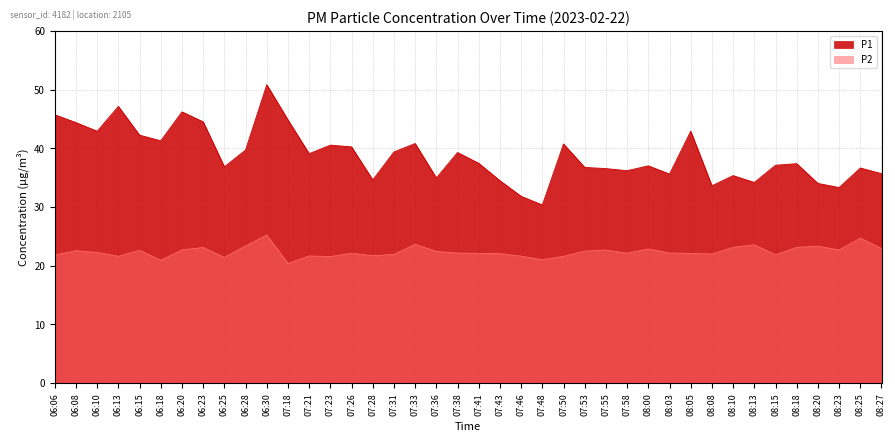

Reading right to left, extract all data points from this chart.

P1: 35.7	36.6	33.3	34.0	37.4	37.1	34.2	35.3	33.6	42.9	35.6	37.0	36.2	36.5	36.7	40.7	30.3	31.8	34.5	37.4	39.3	34.9	40.8	39.4	34.6	40.2	40.5	39.1	44.8	50.8	39.7	36.8	44.5	46.2	41.3	42.2	47.1	42.9	44.4	45.7
P2: 22.9	24.7	22.7	23.3	23.1	21.8	23.5	23.1	22.0	22.1	22.1	22.8	22.1	22.6	22.5	21.6	21.0	21.6	22.0	22.1	22.1	22.4	23.6	21.9	21.7	22.1	21.5	21.6	20.4	25.2	23.3	21.4	23.1	22.7	20.9	22.6	21.6	22.2	22.5	21.8